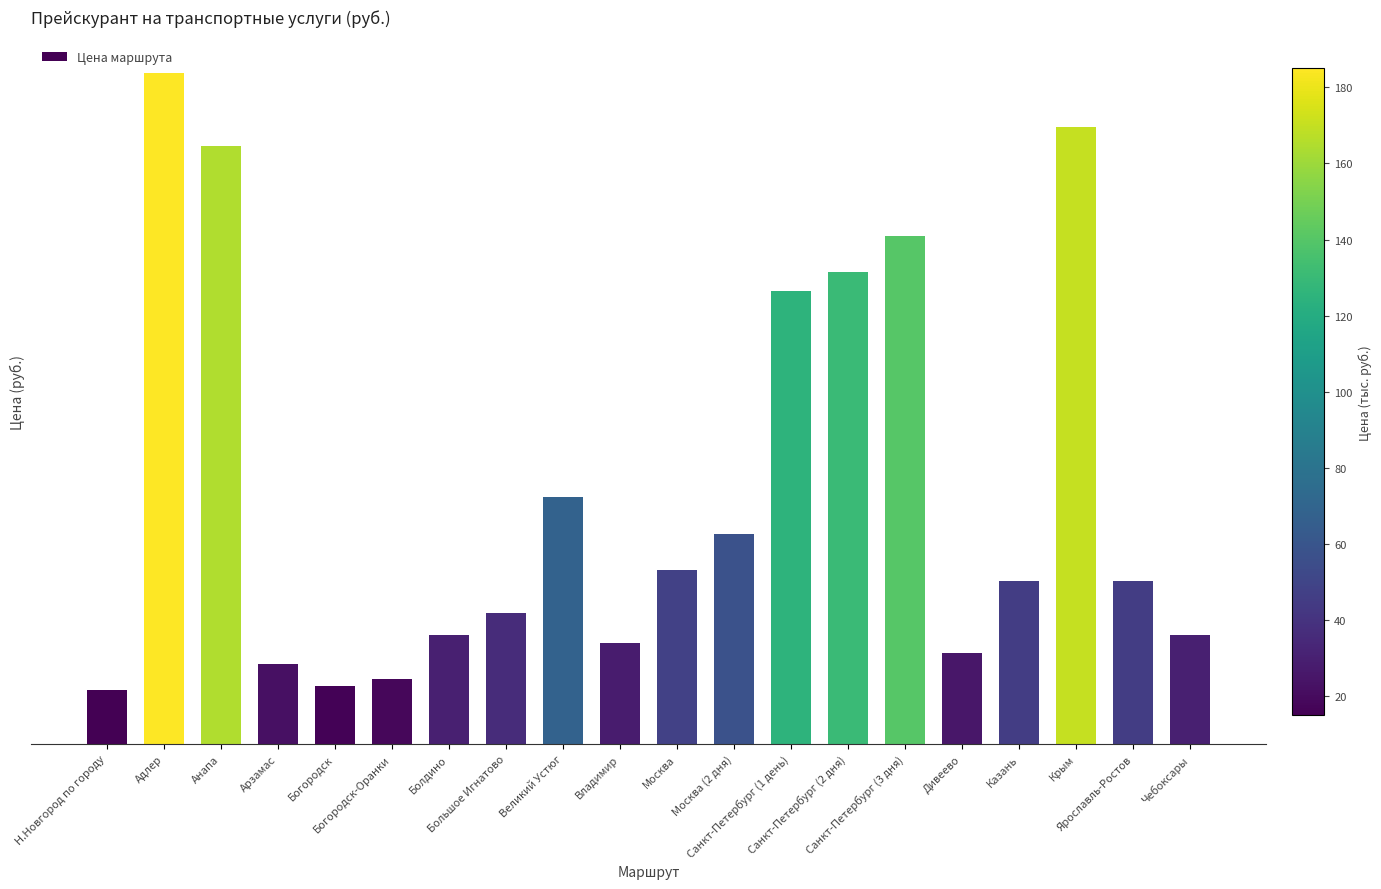

Which category has the highest value across all series?

Адлер